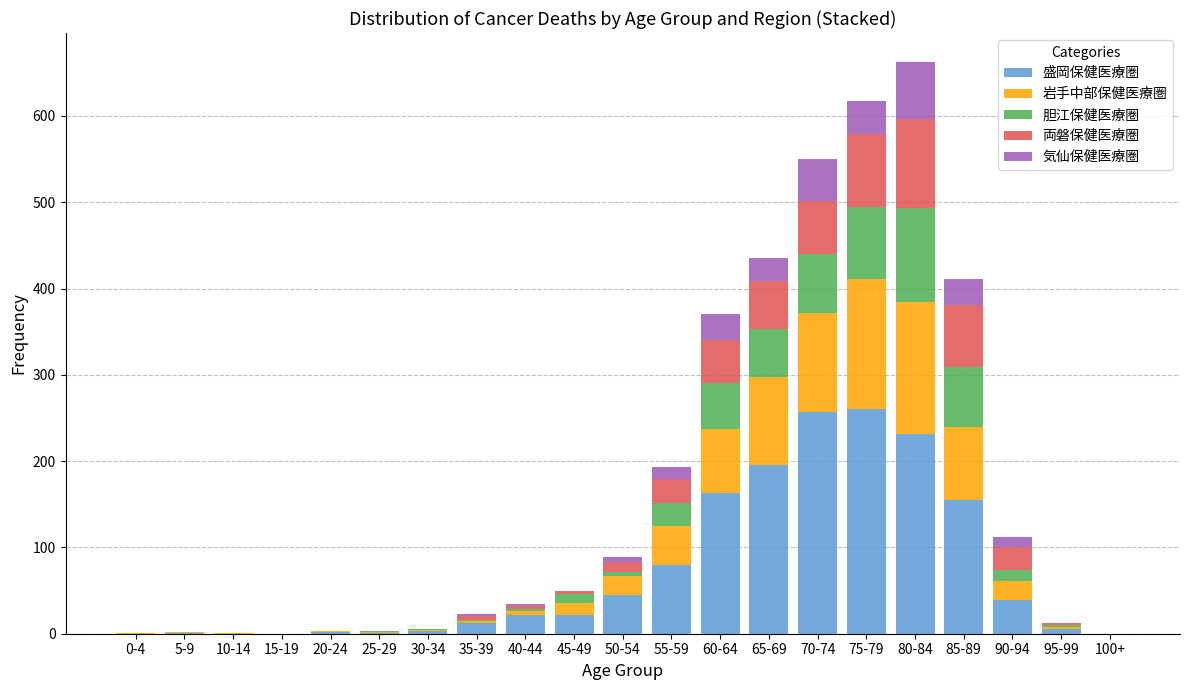

What is the highest value of the 盛岡保健医療圏 series?

260